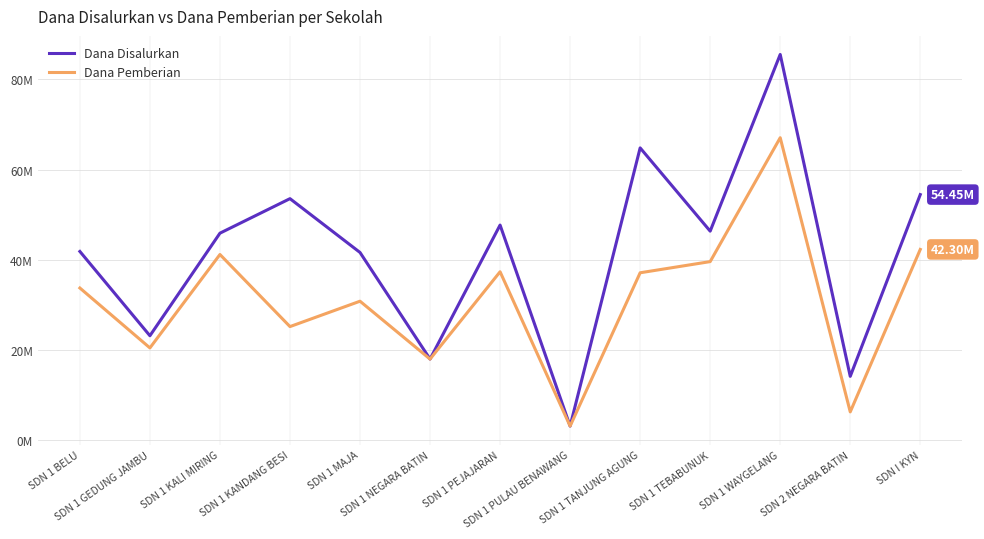

Reading left to right, list all the values displayed in this chart.

Dana Disalurkan: SDN 1 BELU=41850000	SDN 1 GEDUNG JAMBU=23175000	SDN 1 KALI MIRING=45900000	SDN 1 KANDANG BESI=53550000	SDN 1 MAJA=41625000	SDN 1 NEGARA BATIN=18000000	SDN 1 PEJAJARAN=47700000	SDN 1 PULAU BENAWANG=3150000	SDN 1 TANJUNG AGUNG=64800000	SDN 1 TEBABUNUK=46350000	SDN 1 WAYGELANG=85500000	SDN 2 NEGARA BATIN=14175000	SDN I KYN=54450000
Dana Pemberian: SDN 1 BELU=33750000	SDN 1 GEDUNG JAMBU=20475000	SDN 1 KALI MIRING=41175000	SDN 1 KANDANG BESI=25200000	SDN 1 MAJA=30825000	SDN 1 NEGARA BATIN=18000000	SDN 1 PEJAJARAN=37350000	SDN 1 PULAU BENAWANG=3150000	SDN 1 TANJUNG AGUNG=37125000	SDN 1 TEBABUNUK=39600000	SDN 1 WAYGELANG=67050000	SDN 2 NEGARA BATIN=6300000	SDN I KYN=42300000